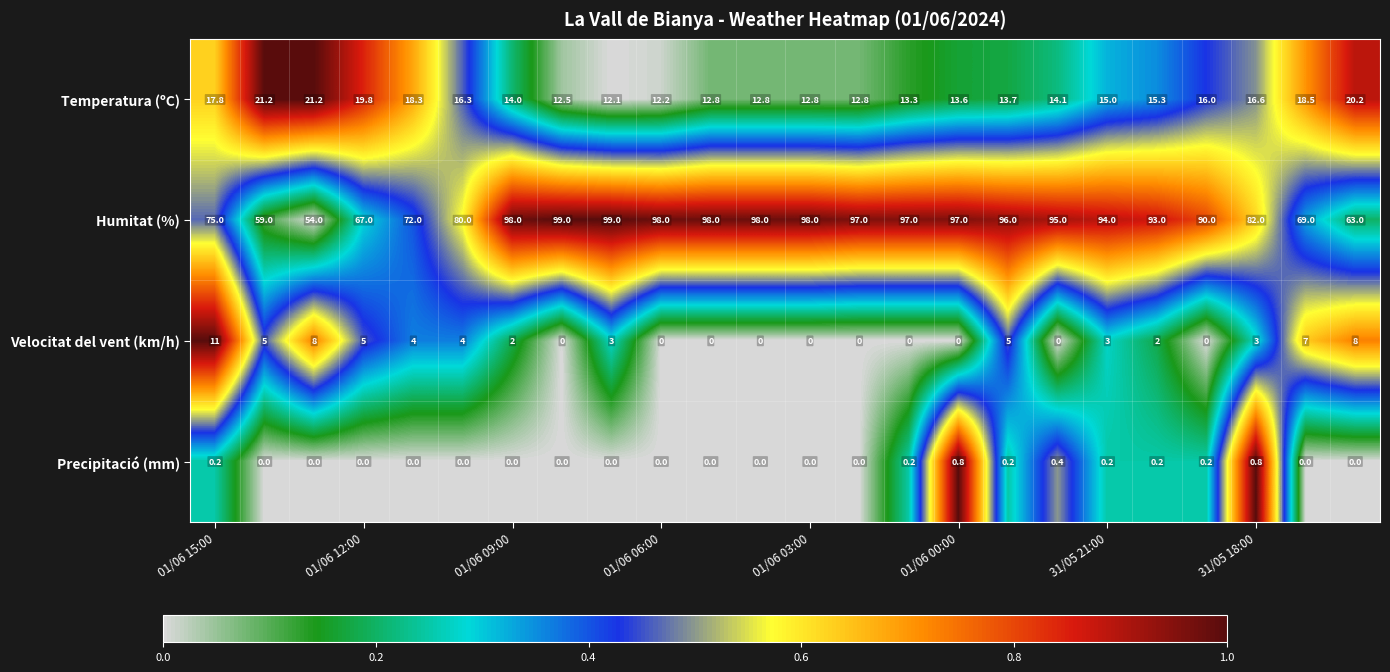

List the series in order of their peak value, highest first.

Humitat (%), Temperatura (ºC), Velocitat del vent (km/h), Precipitació (mm)